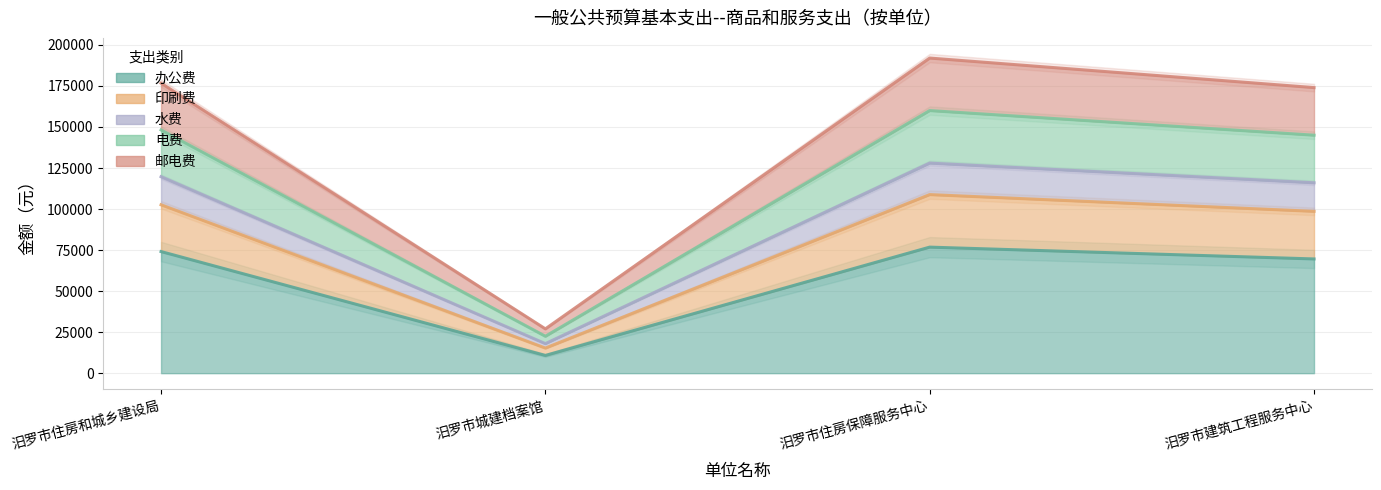

The value of 办公费 at 汨罗市城建档案馆 is 10800. True or false?

True